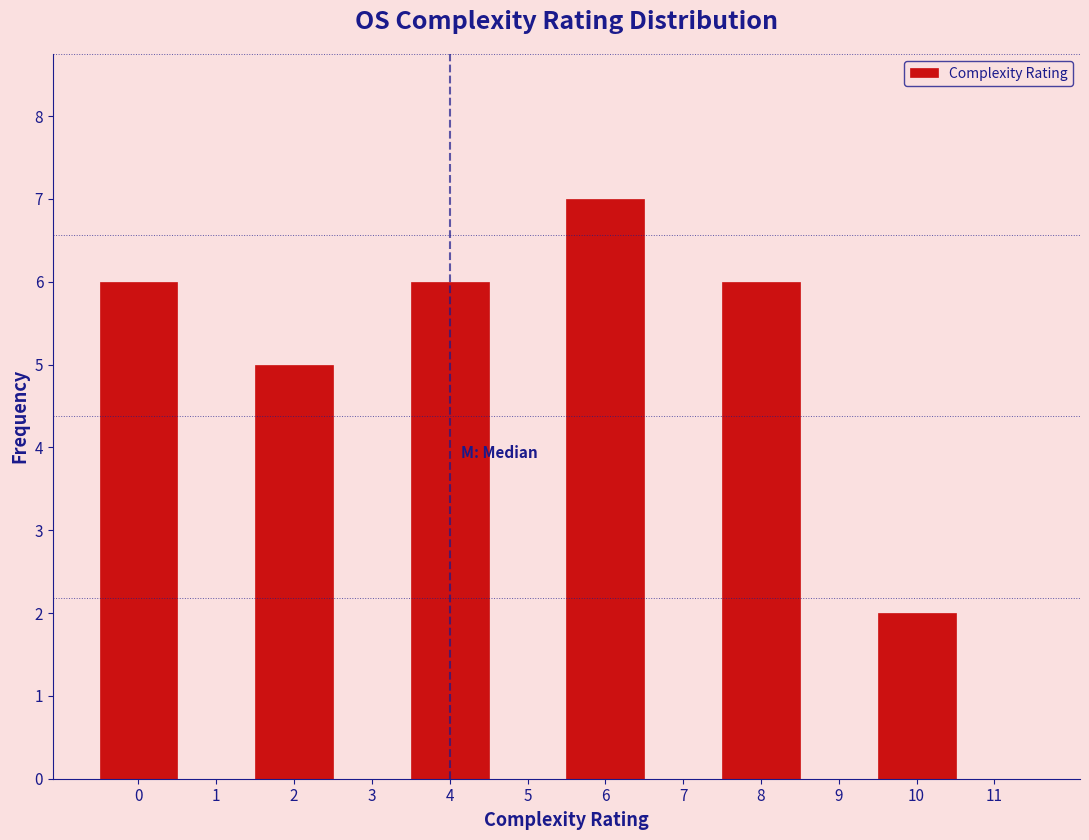

How tall is the bar that spans -0.5 to 0.5 on the x-axis? The values are not printed on the chart, so give them approximately, as read against the axis.

6